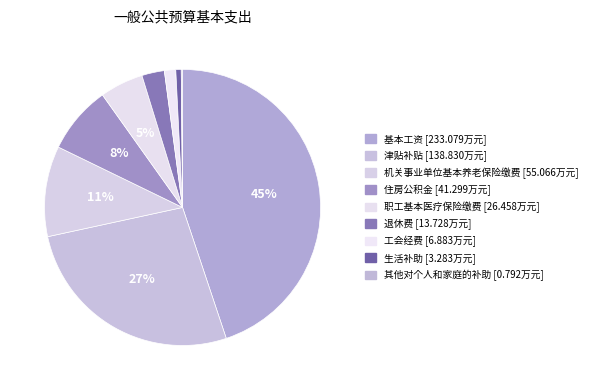

What percentage is the 工会经费 slice, to the nearest percent?

1%